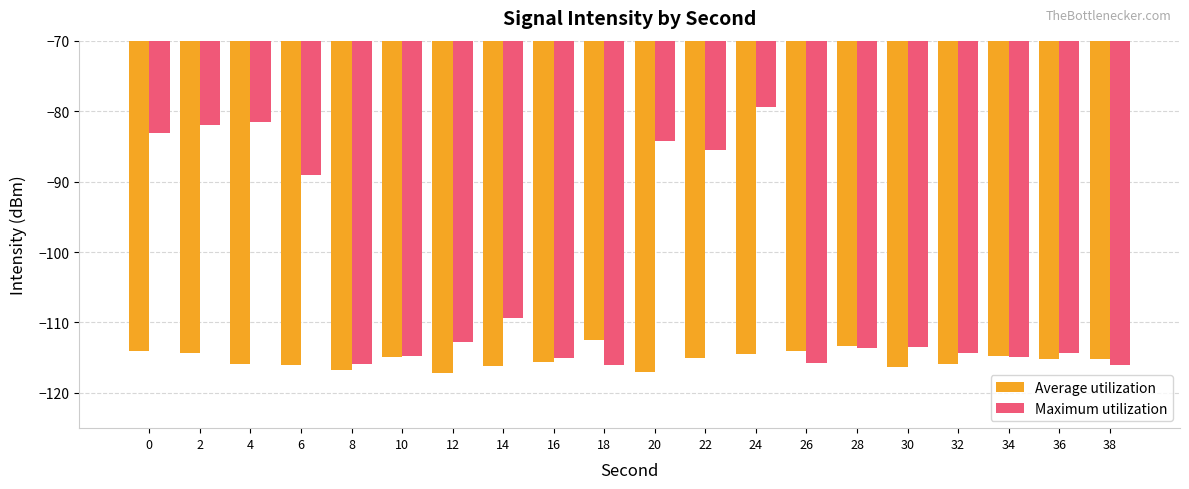

What is the difference between the highest and lowest values at 0?

30.9